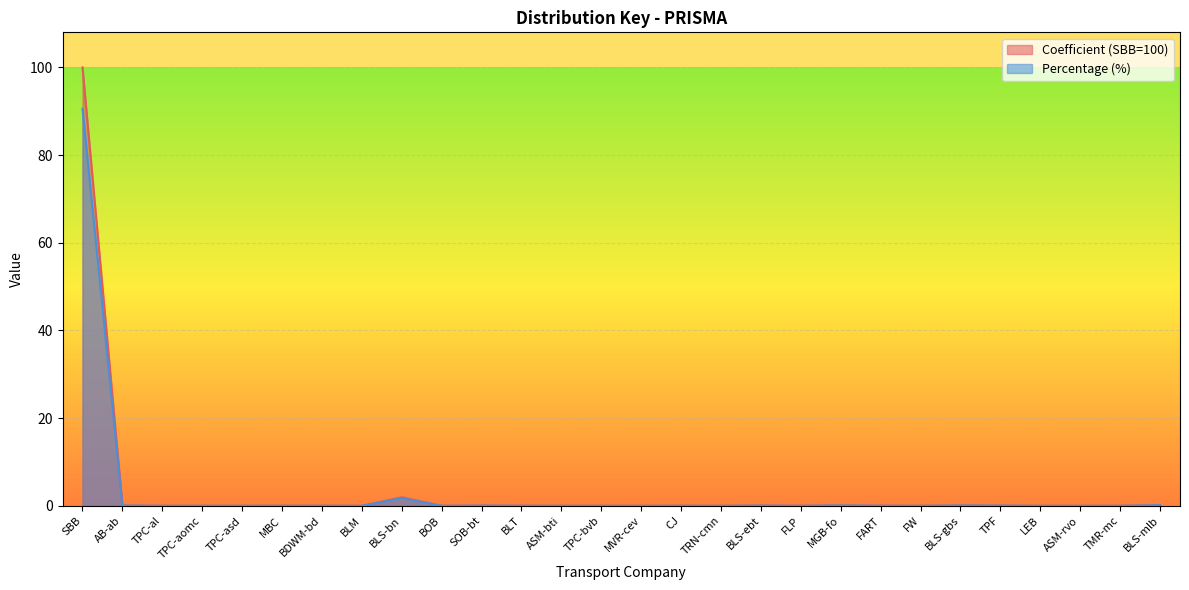

The value of Coefficient (SBB=100) at MBC is 0.0. True or false?

True